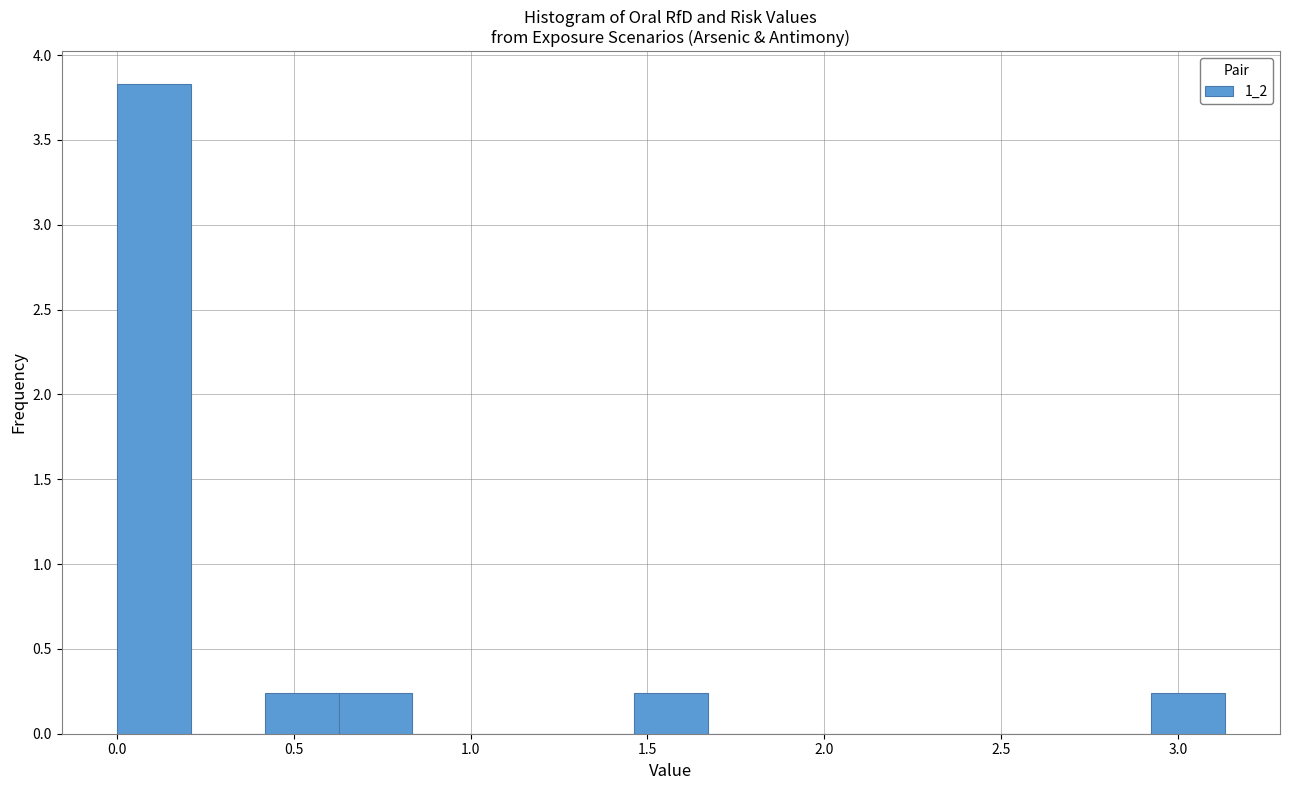

Reading left to right, list every bar in this chart as the range it spans on the x-axis followed by its height. Neither the bar edges nor the heights are printed on the chart, so give them approximately, as read against the axes.

0.00 to 0.20: 3.85
0.20 to 0.40: 0
0.40 to 0.65: 0.25
0.65 to 0.85: 0.25
0.85 to 1.05: 0
1.05 to 1.25: 0
1.25 to 1.45: 0
1.45 to 1.65: 0.25
1.65 to 1.90: 0
1.90 to 2.10: 0
2.10 to 2.30: 0
2.30 to 2.50: 0
2.50 to 2.70: 0
2.70 to 2.90: 0
2.90 to 3.15: 0.25